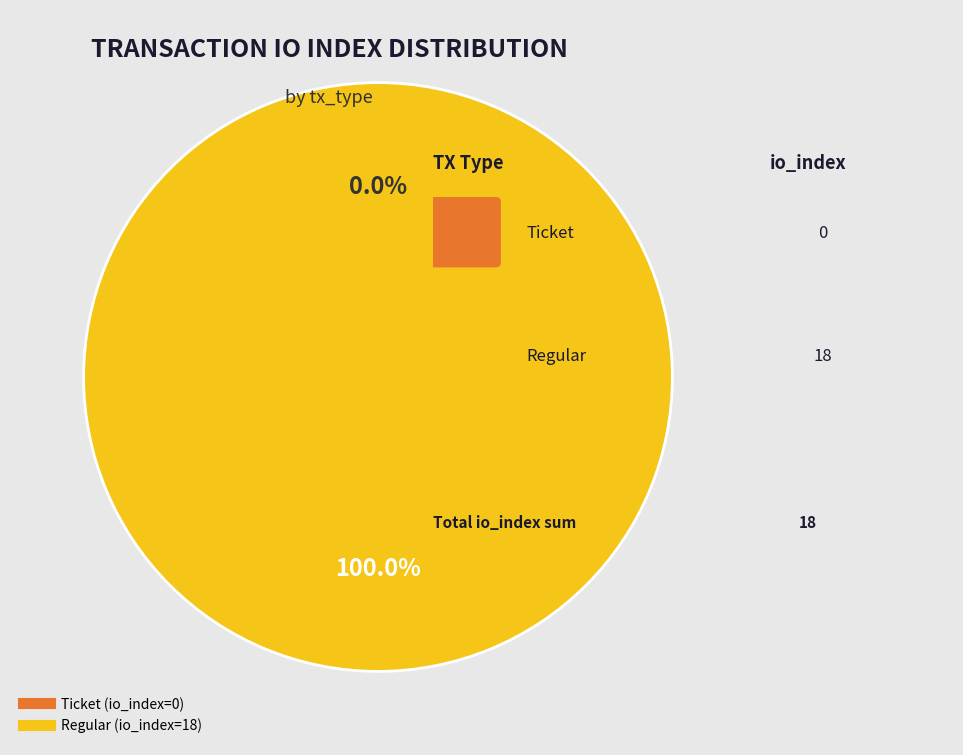

To the nearest percent, what is the average slice percentage?

50%